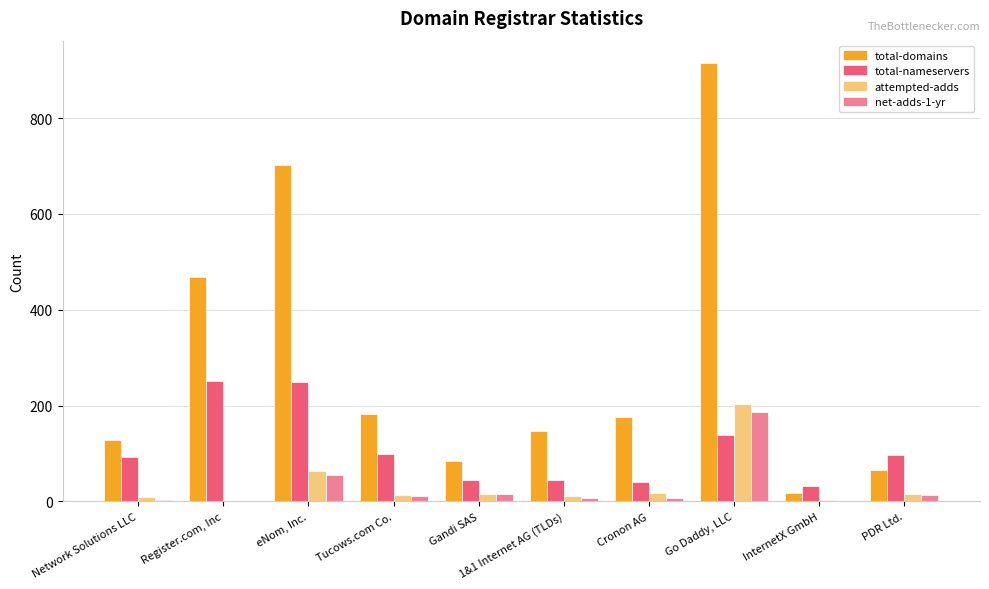

What is the maximum value for attempted-adds?

203